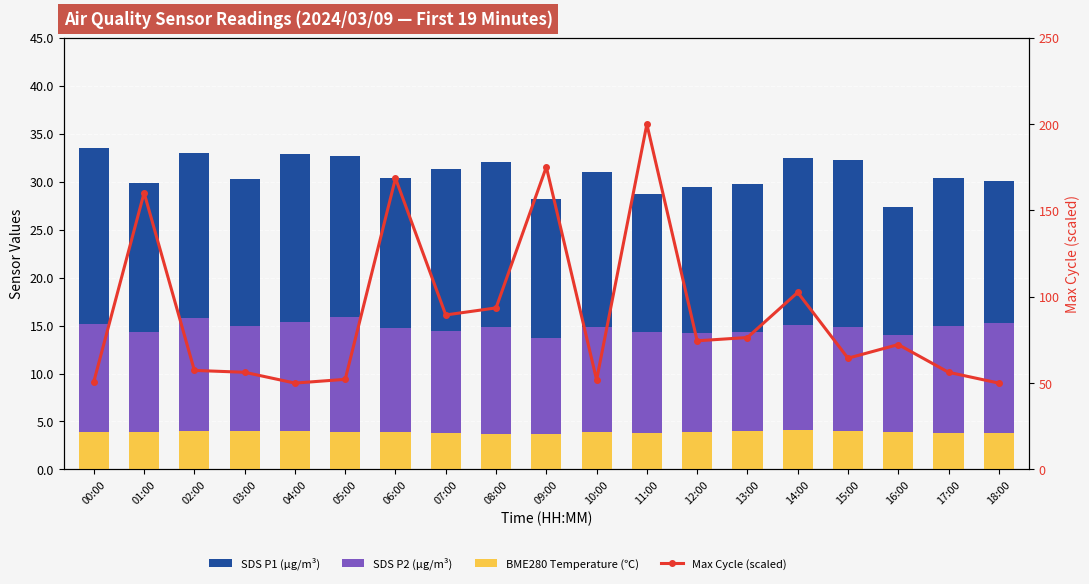

What is the smallest value displayed?

3.6